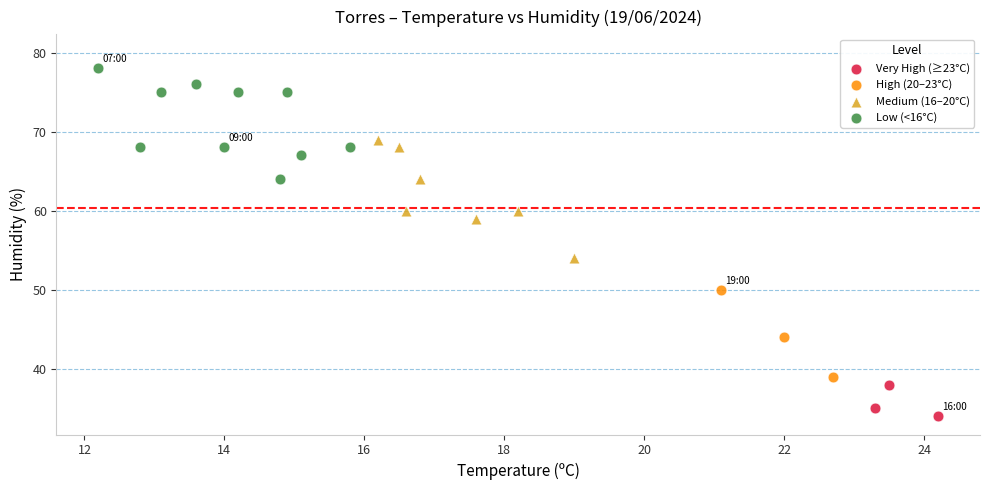

Which series contains the highest Y value?

Low (<16°C)